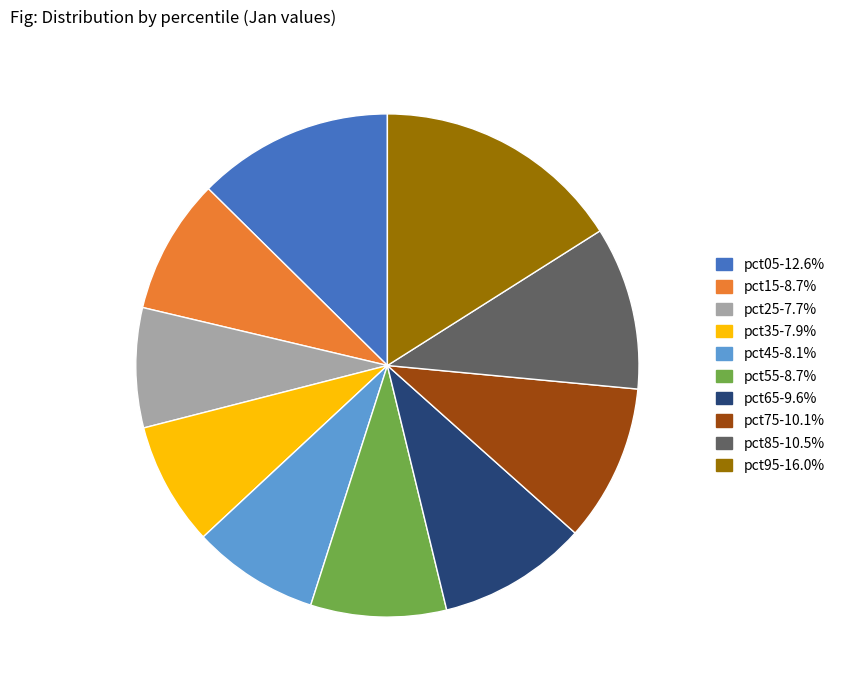

Does pct25 represent more than half of the total?

No